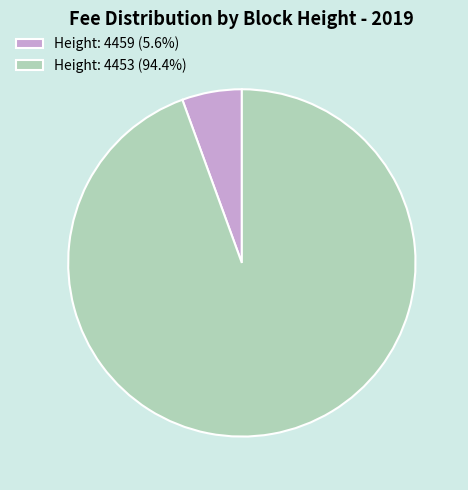

Combined, do Height: 4459 (5.6%) and Height: 4453 (94.4%) account for over 50%?

Yes